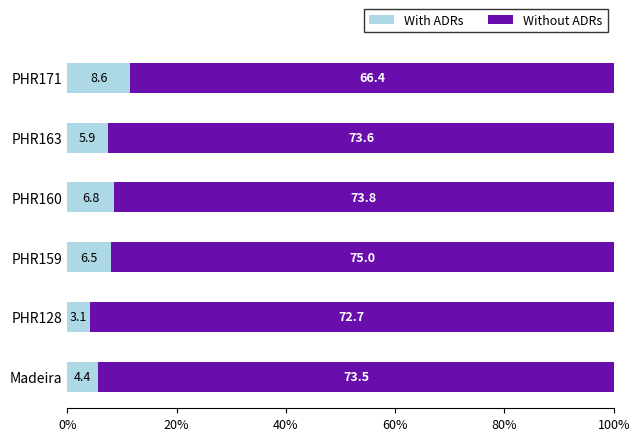

What are all the series names shown in the legend?

With ADRs, Without ADRs